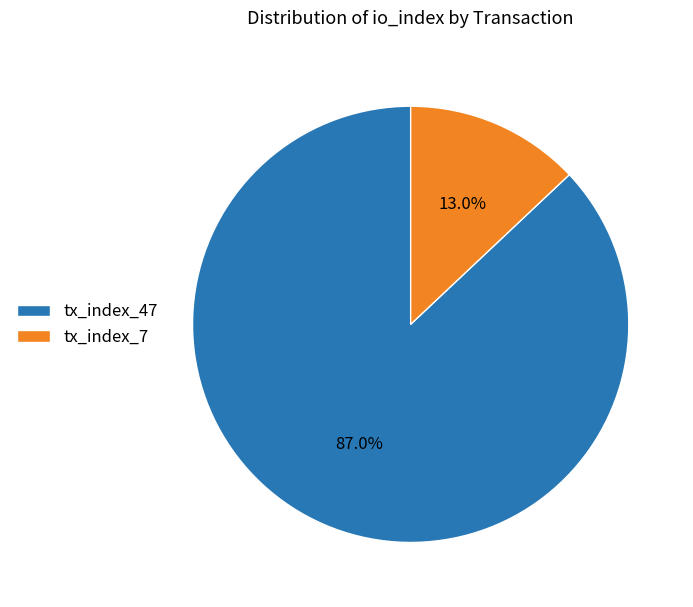

Which category accounts for the majority?

tx_index_47